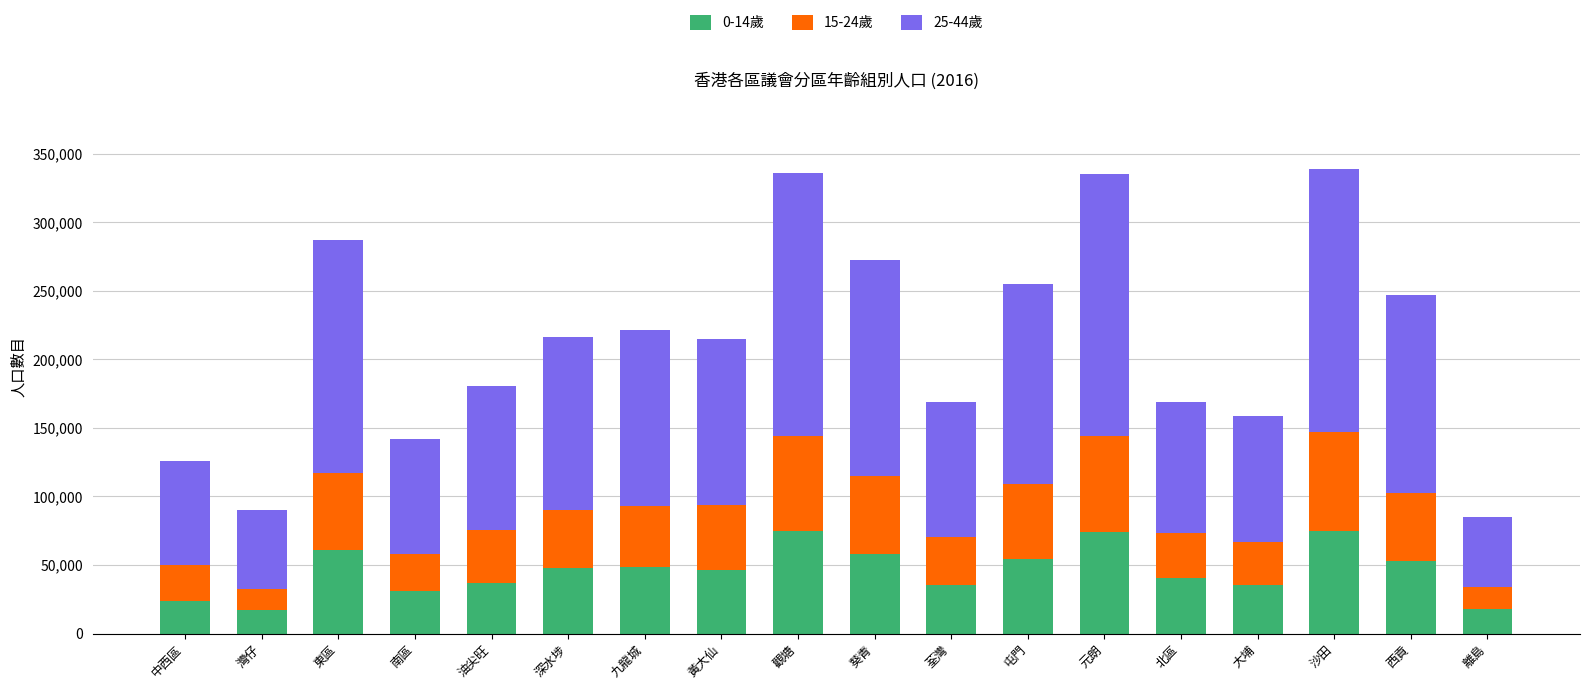

What is the lowest value of the 0-14歲 series?

17487